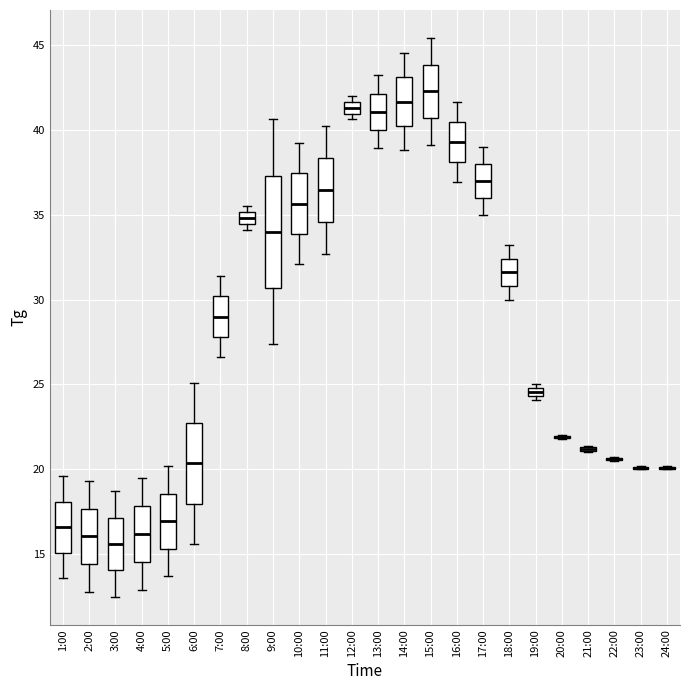

Comparing the boxes themselves (not the whiskers), which one is the tallest?

9:00